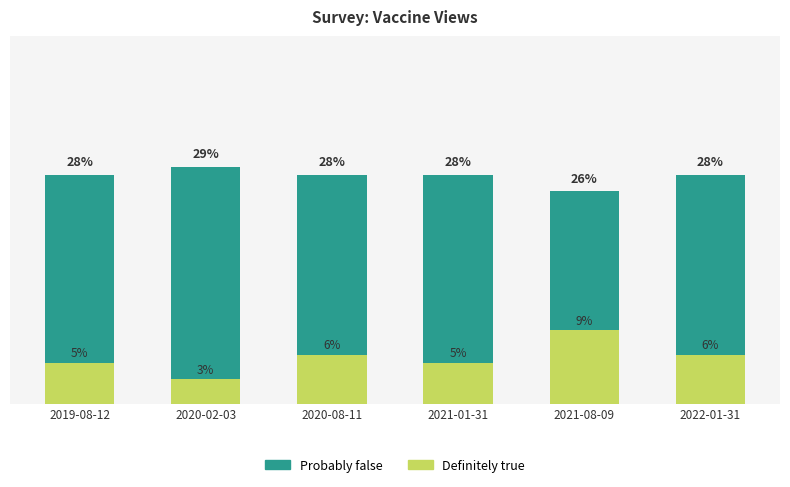

Rank the series by their maximum value, from lowest to highest.

Definitely true, Probably false